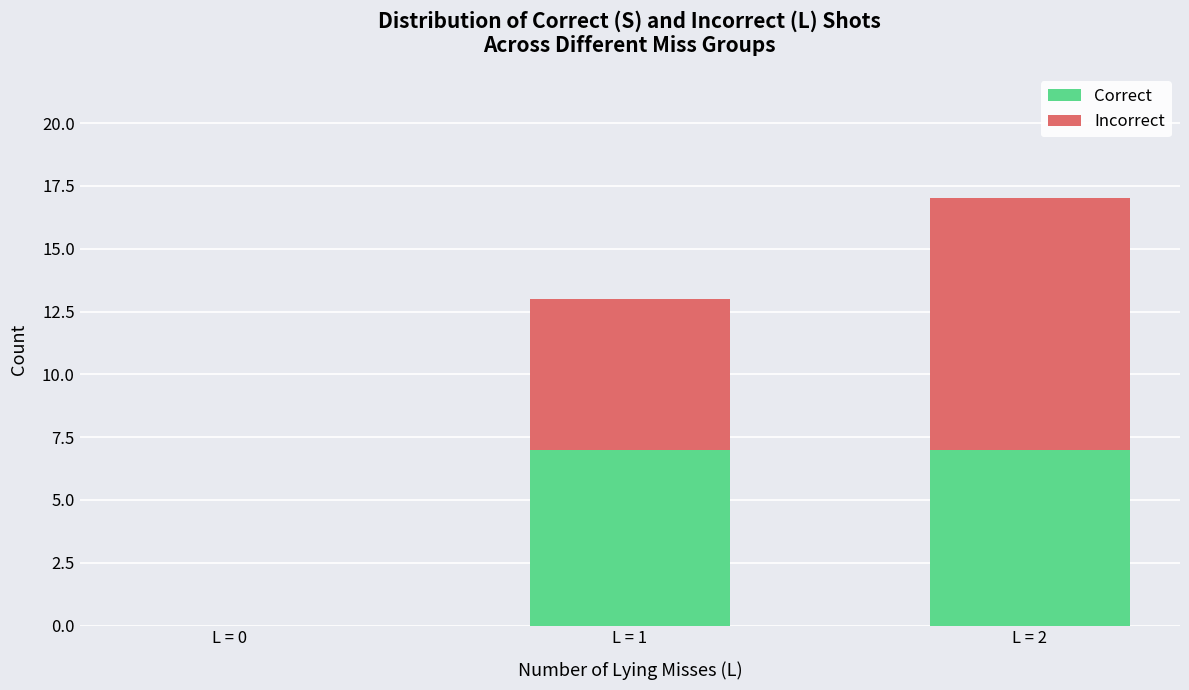

At which label is Correct closest to 3?

L = 0